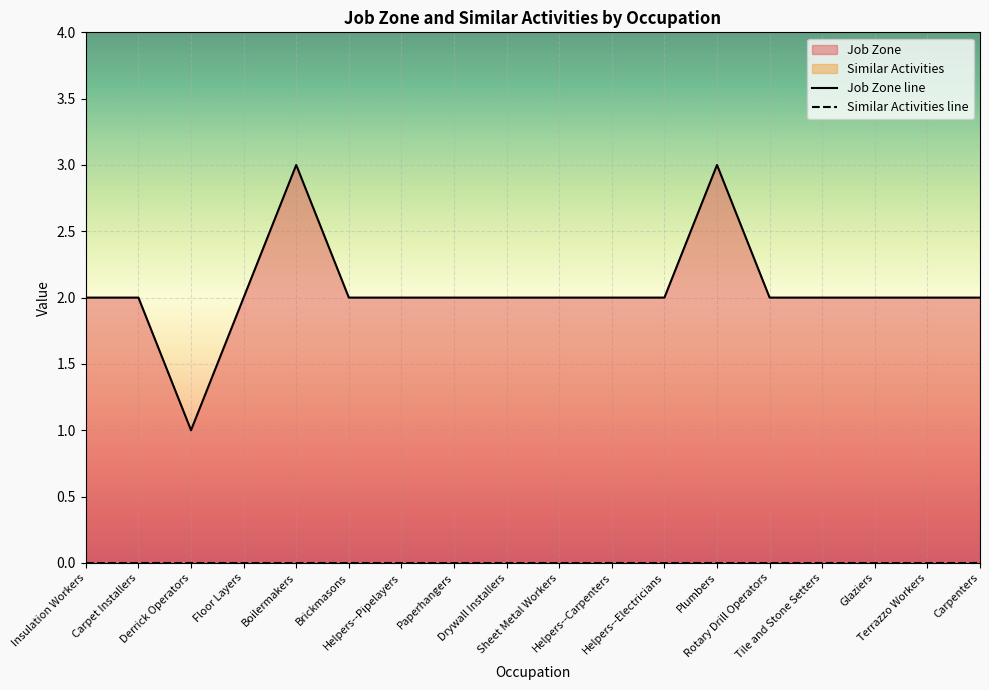

Rank the categories by value from highest to lowest.

Boilermakers, Plumbers, Insulation Workers, Carpet Installers, Floor Layers, Brickmasons, Helpers--Pipelayers, Paperhangers, Drywall Installers, Sheet Metal Workers, Helpers--Carpenters, Helpers--Electricians, Rotary Drill Operators, Tile and Stone Setters, Glaziers, Terrazzo Workers, Carpenters, Derrick Operators